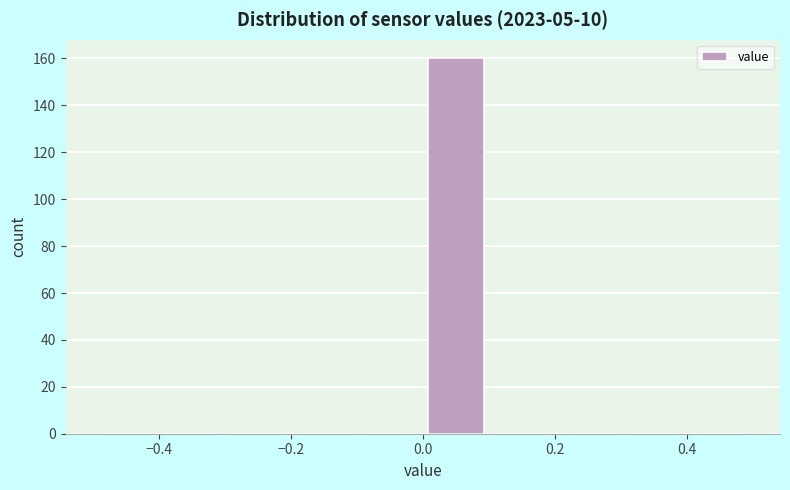

Reading left to right, transcribe this chart: for each bar, give the range it covers on the x-axis and its height. The values are not printed on the chart, so give them approximately, as read against the axis.

-0.5 to -0.4: 0
-0.4 to -0.3: 0
-0.3 to -0.2: 0
-0.2 to -0.1: 0
-0.1 to 0.0: 0
0.0 to 0.1: 160
0.1 to 0.2: 0
0.2 to 0.3: 0
0.3 to 0.4: 0
0.4 to 0.5: 0